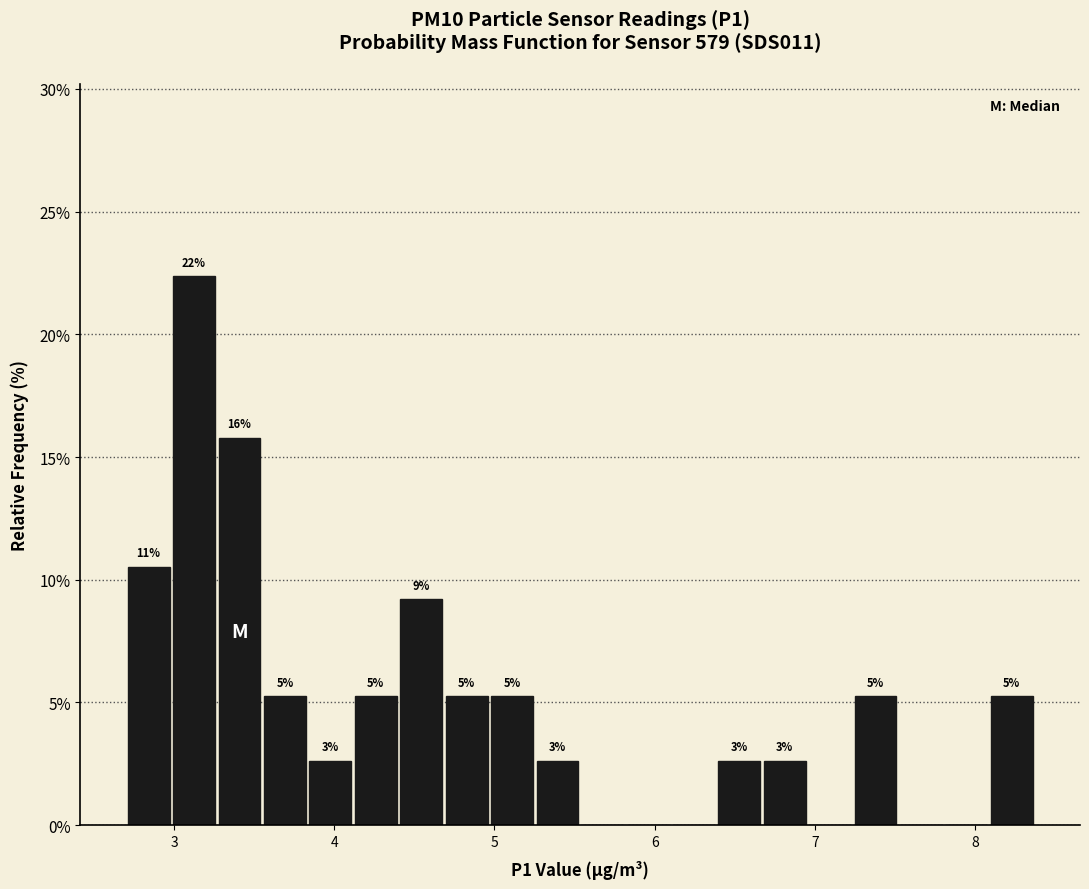

Read against the x-axis, roughly where is the centre of the tallest bar?

3.1